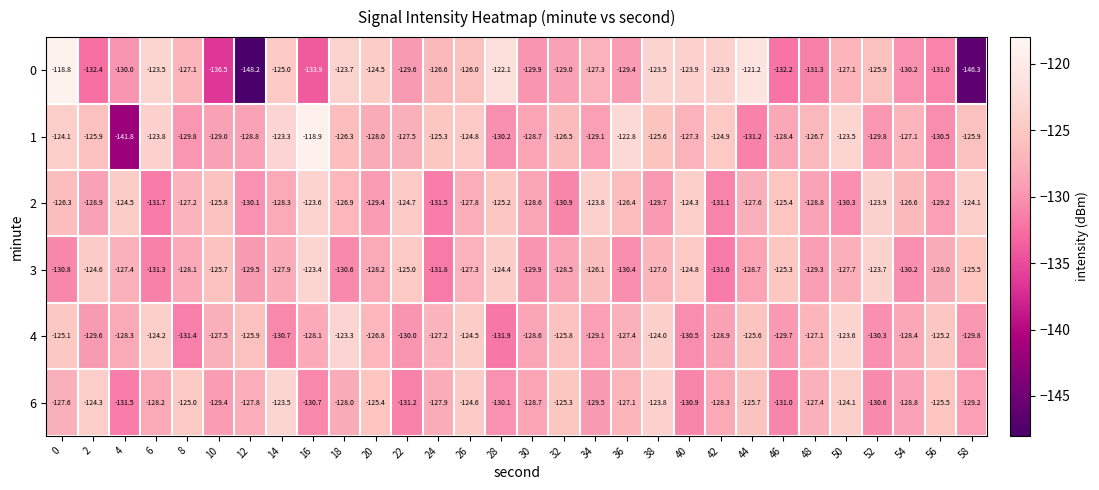

What is the spread (max minus min) of values at 38?

6.2